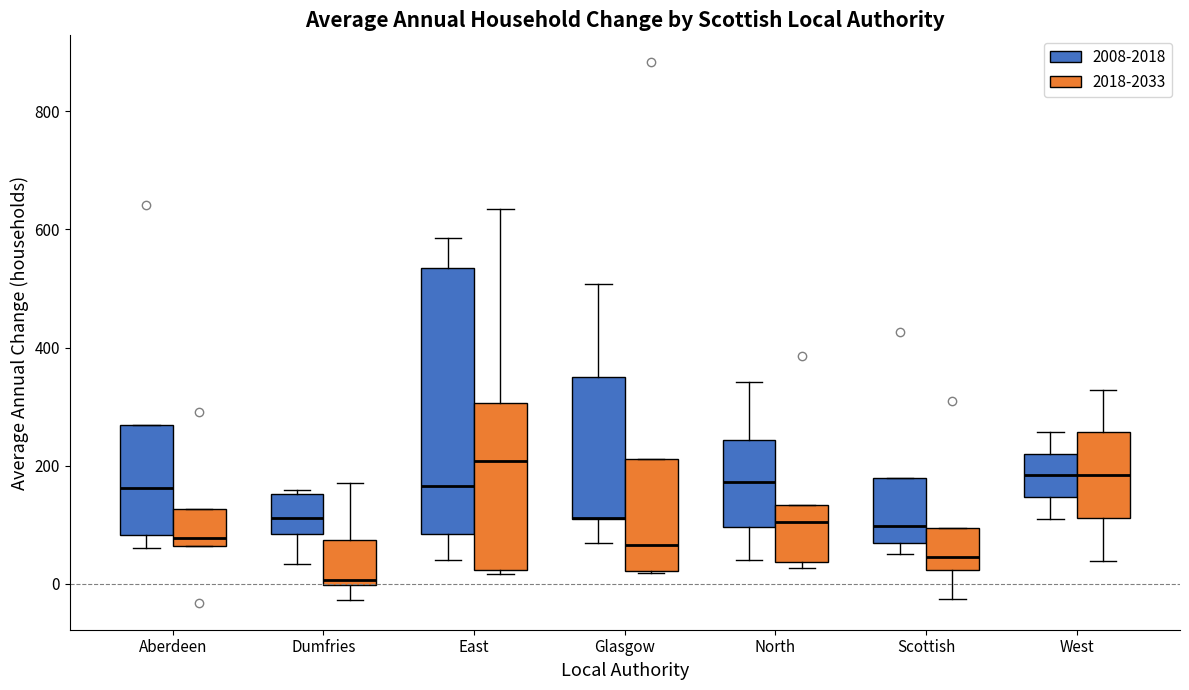

Reading left to right, read every box against the y-axis: the position of its median line, the range the box covers, and the ends of its whiskers. The values are not printed on the chart, so give them approximately, as read against the axis.

Aberdeen (2008-2018): median 160, box 80 to 260, whiskers 60 to 260
Aberdeen (2018-2033): median 80, box 60 to 120, whiskers 60 to 120
Dumfries (2008-2018): median 120, box 80 to 160, whiskers 40 to 160 (just above the box's upper edge)
Dumfries (2018-2033): median 0 (just above the box's lower edge), box 0 to 80, whiskers -20 to 180
East (2008-2018): median 160, box 80 to 540, whiskers 40 to 580
East (2018-2033): median 200, box 20 to 300, whiskers 20 (just below the box's lower edge) to 640
Glasgow (2008-2018): median 120 (drawn on the box's lower edge), box 100 to 360, whiskers 60 to 500
Glasgow (2018-2033): median 60, box 20 to 220, whiskers 20 to 220
North (2008-2018): median 180, box 100 to 240, whiskers 40 to 340
North (2018-2033): median 100, box 40 to 140, whiskers 20 to 140
Scottish (2008-2018): median 100, box 60 to 180, whiskers 60 (just below the box's lower edge) to 180
Scottish (2018-2033): median 40, box 20 to 100, whiskers -20 to 100
West (2008-2018): median 180, box 140 to 220, whiskers 120 to 260
West (2018-2033): median 180, box 120 to 260, whiskers 40 to 320